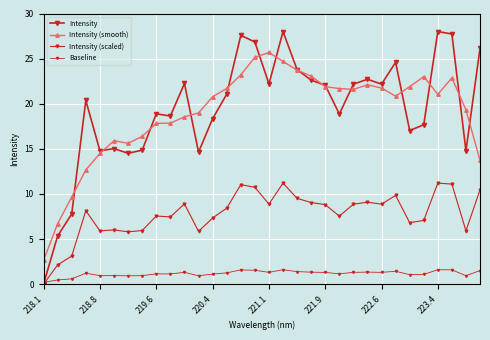

Does the chart display data point markers on the line(s)?

Yes